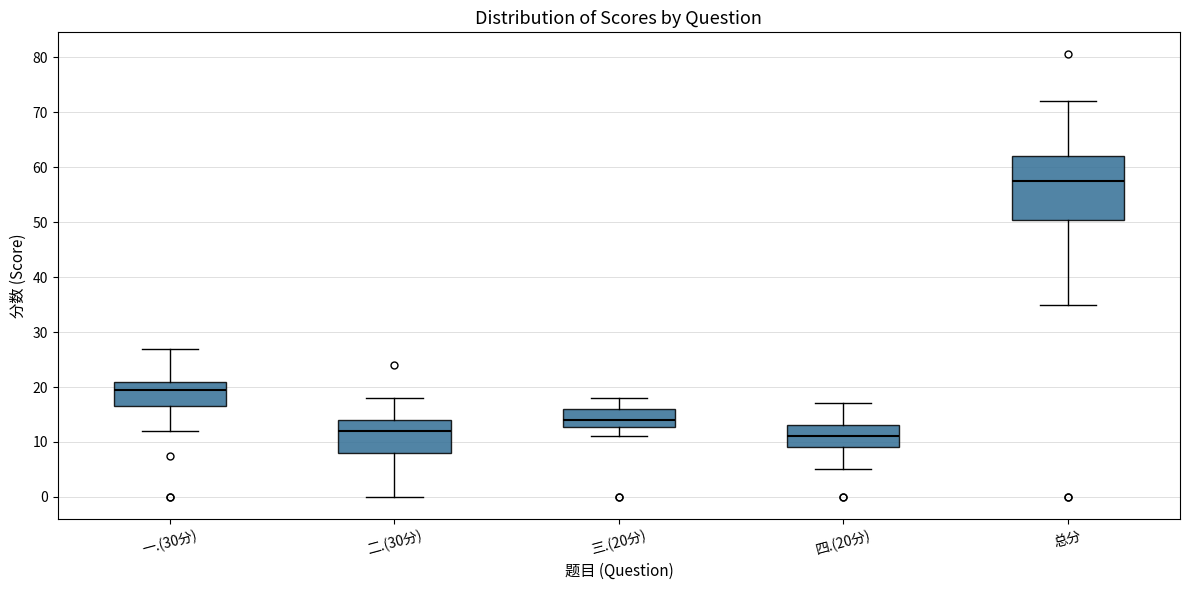

Where does the lower whisker of the box for 二.(30分) end on the y-axis? The values are not printed on the chart, so give them approximately, as read against the axis.

0